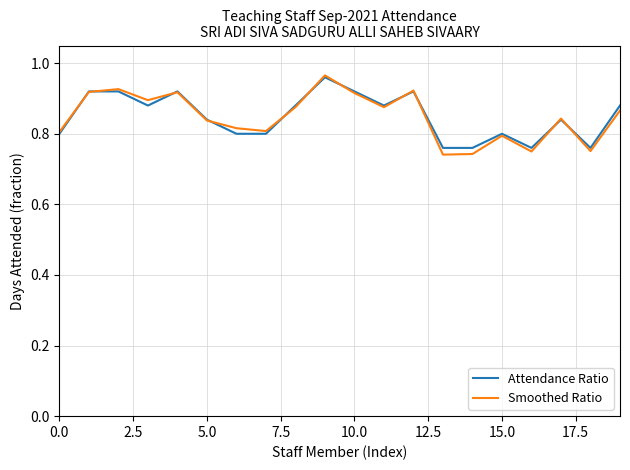

What is the label of the 16th point from the left?

15